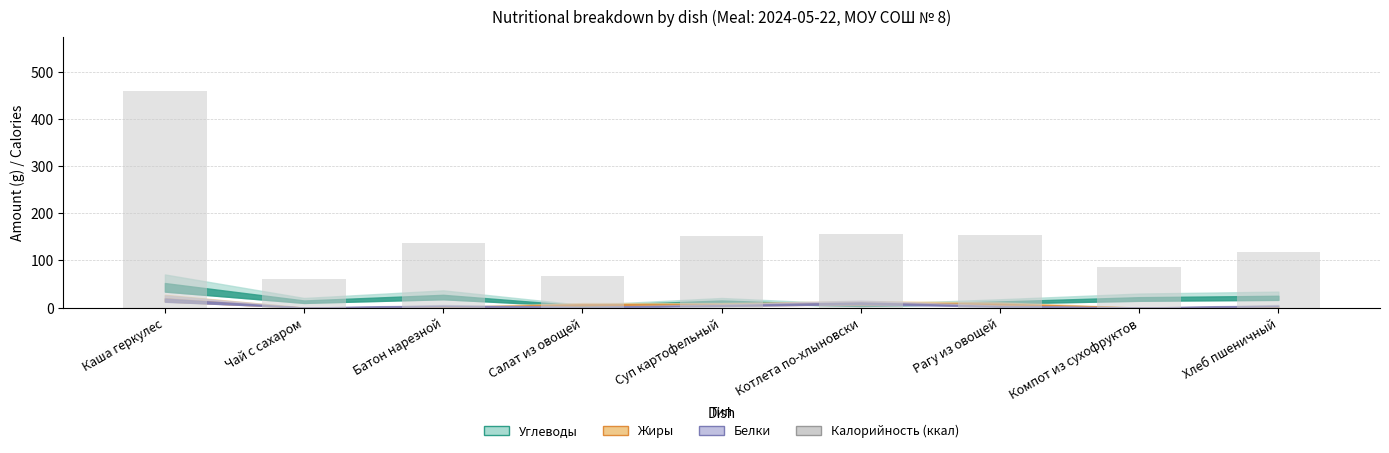

Is it true that the value at Рагу из овощей is 219?

False